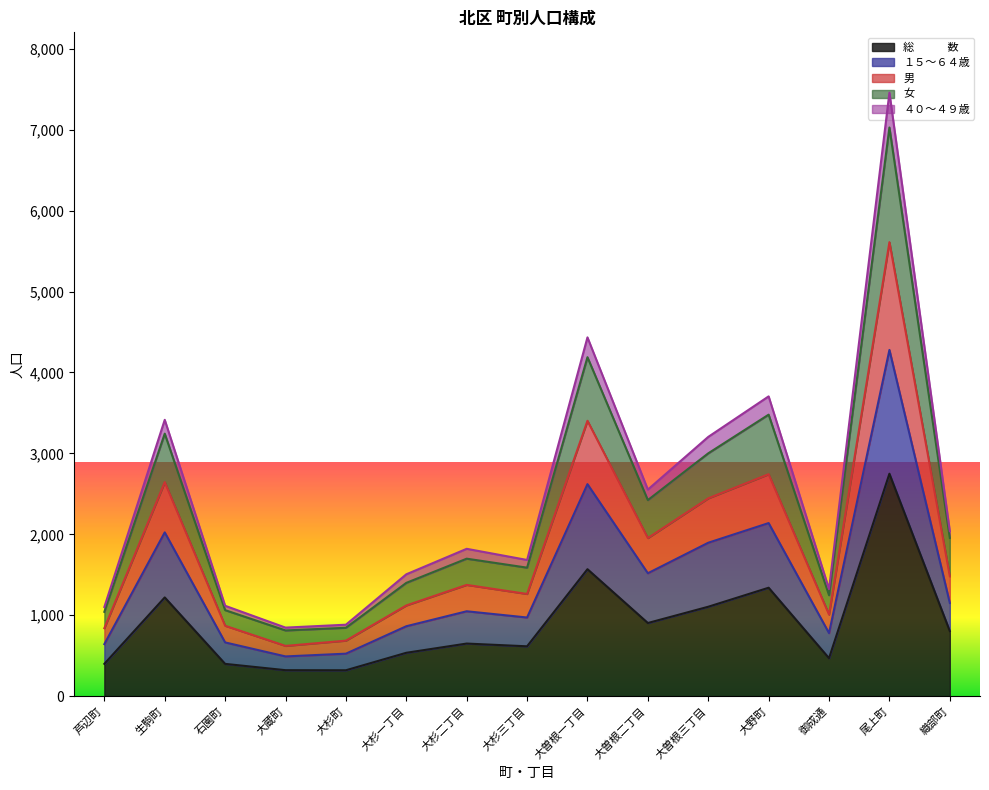

How many lines are shown in the chart?

5